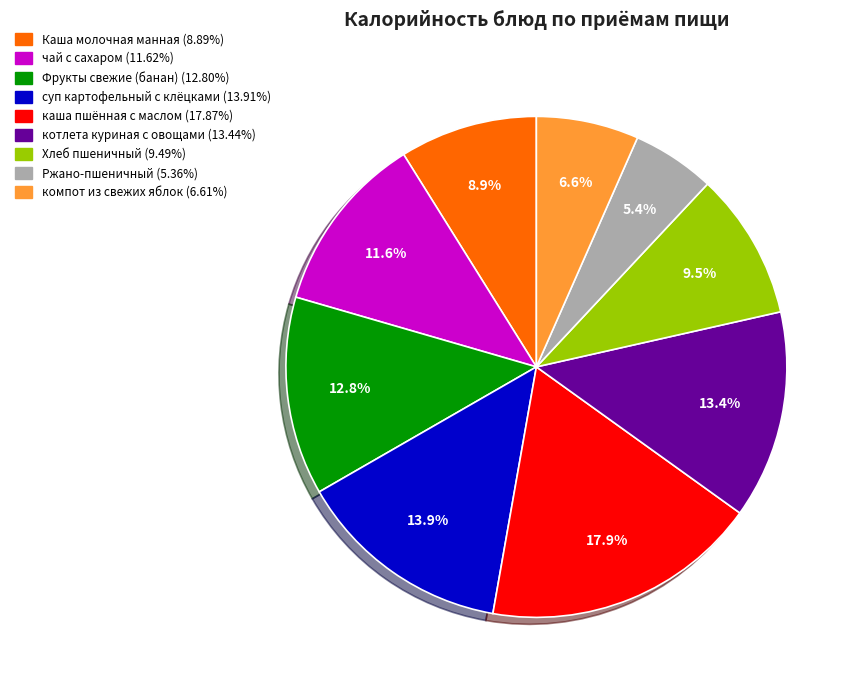

To the nearest percent, what portion does Ржано-пшеничный represent?

5%